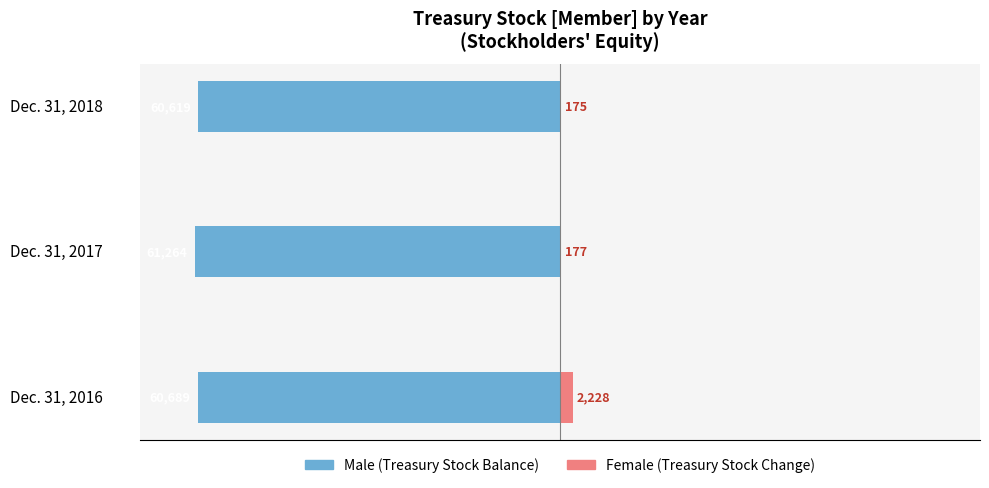

What is the minimum value for Female?

175